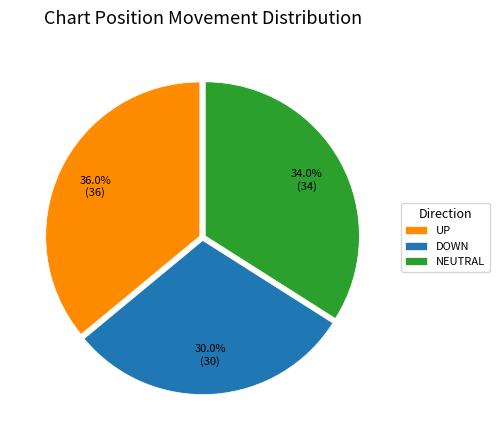

What is the smallest slice in the pie chart?

DOWN